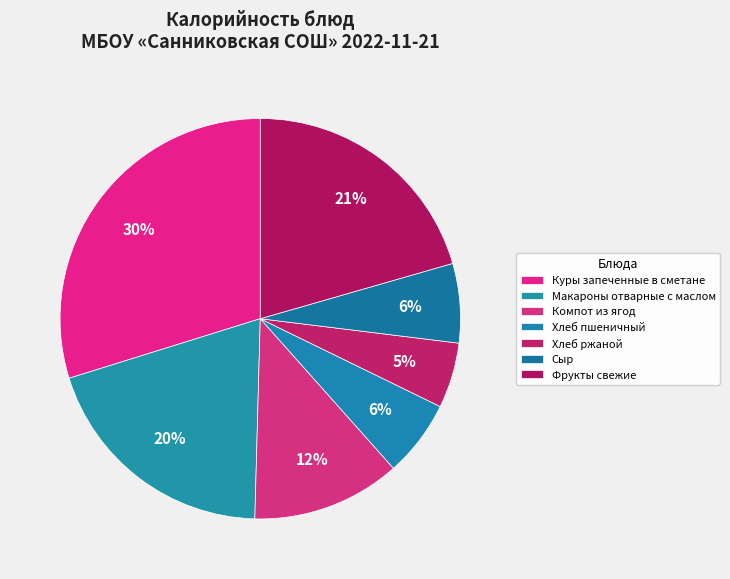

To the nearest percent, what portion does Хлеб ржаной represent?

5%